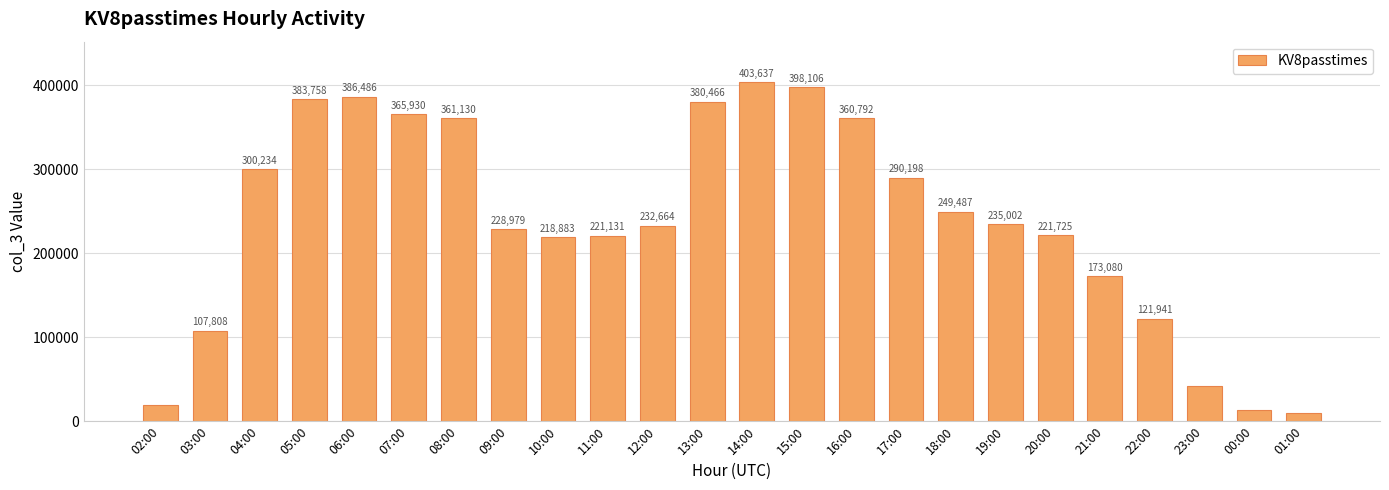

What is the ratio of the value at 10:00 to the value at 21:00?

1.3